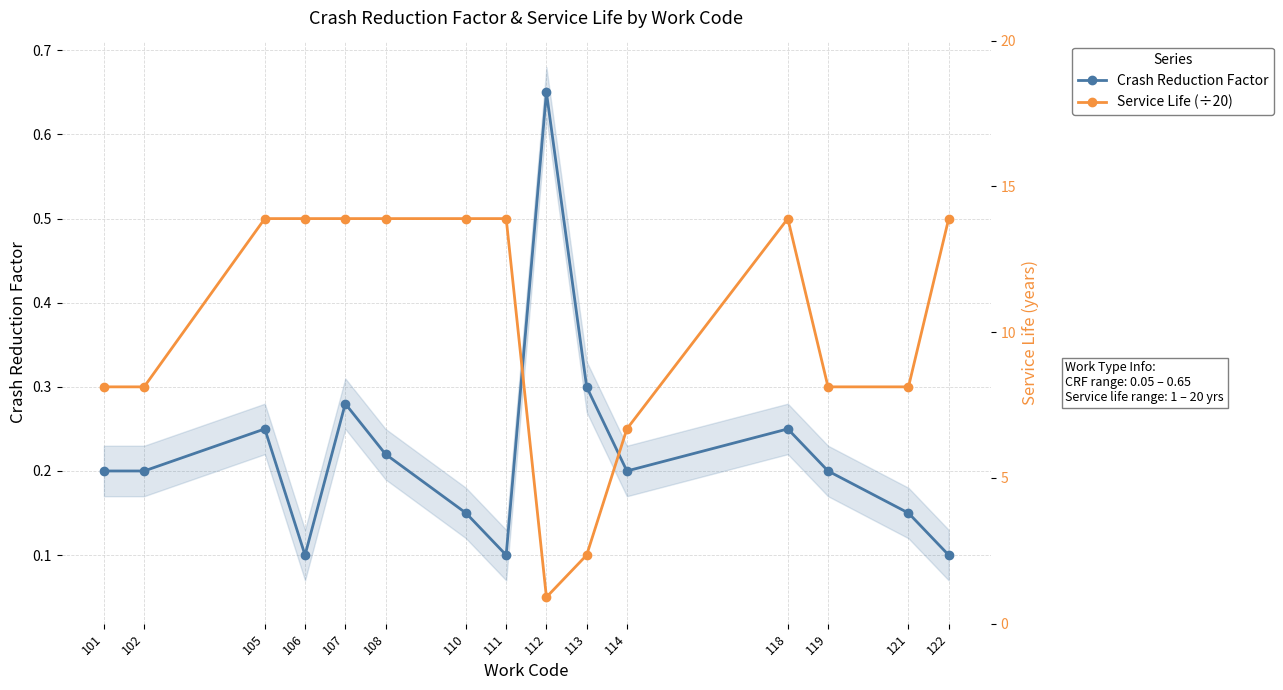

Which category has the lowest value across all series?

112